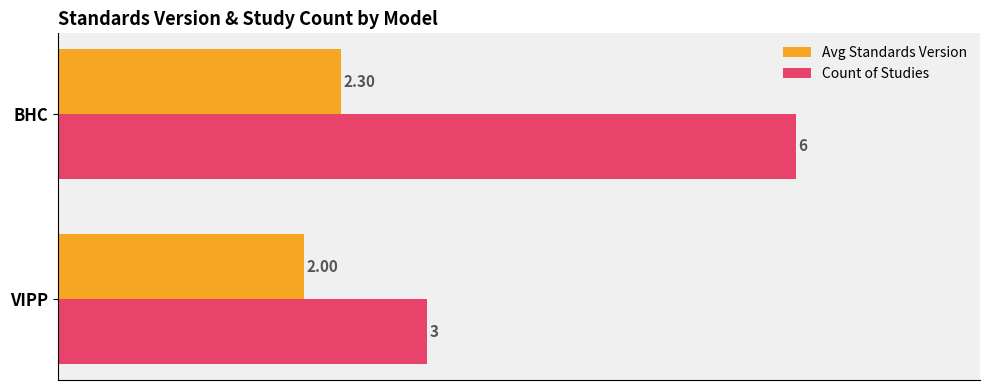

Is the value of Avg Standards Version at VIPP greater than the value of Count of Studies at VIPP?

No